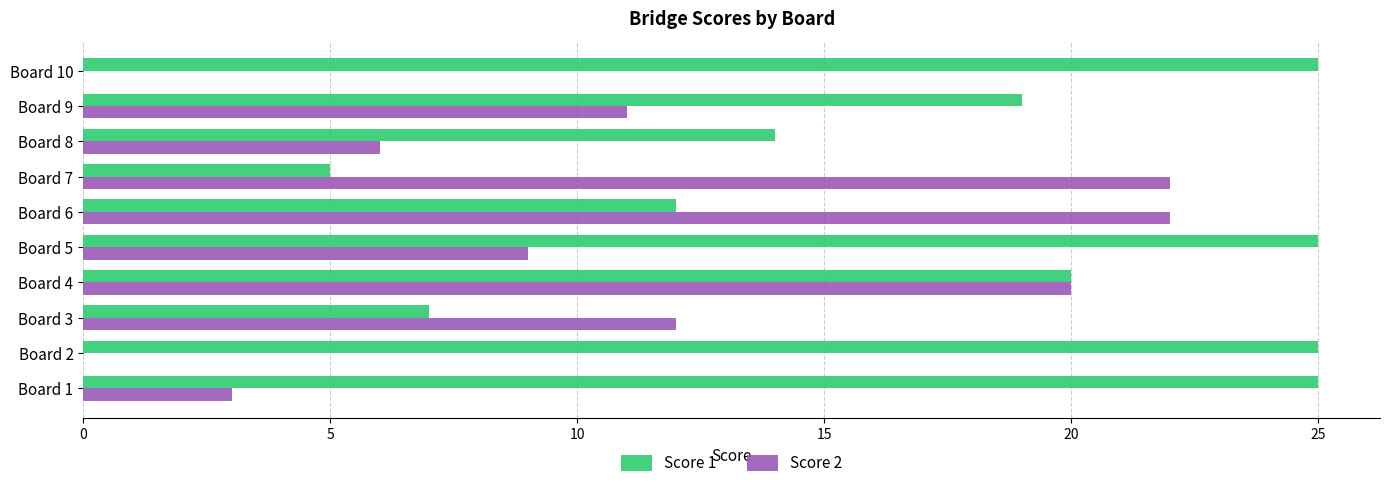

What is the maximum value for Score 1?

25